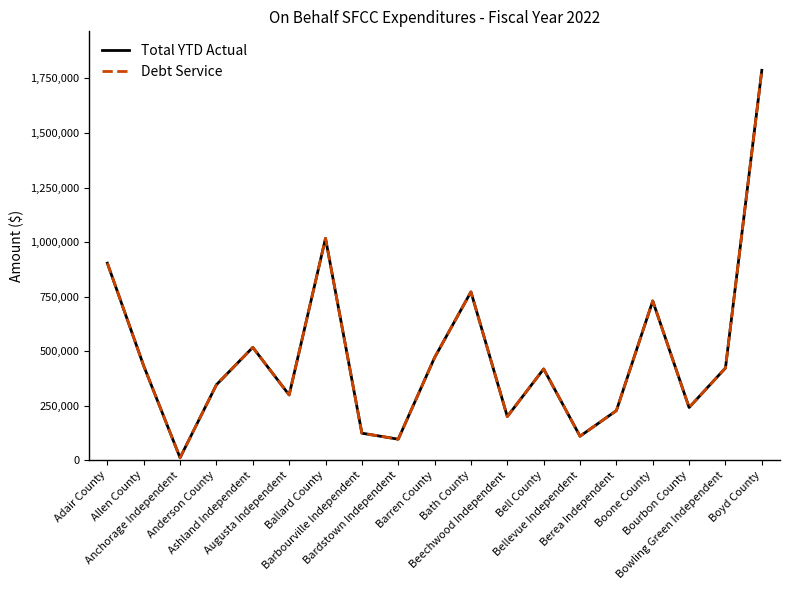

Is this an area chart (filled region under the line)?

No